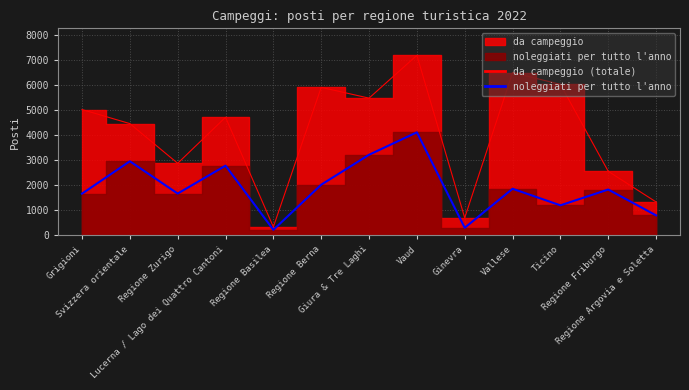

True or false: the data shows 3213.0 at Giura & Tre Laghi.

True